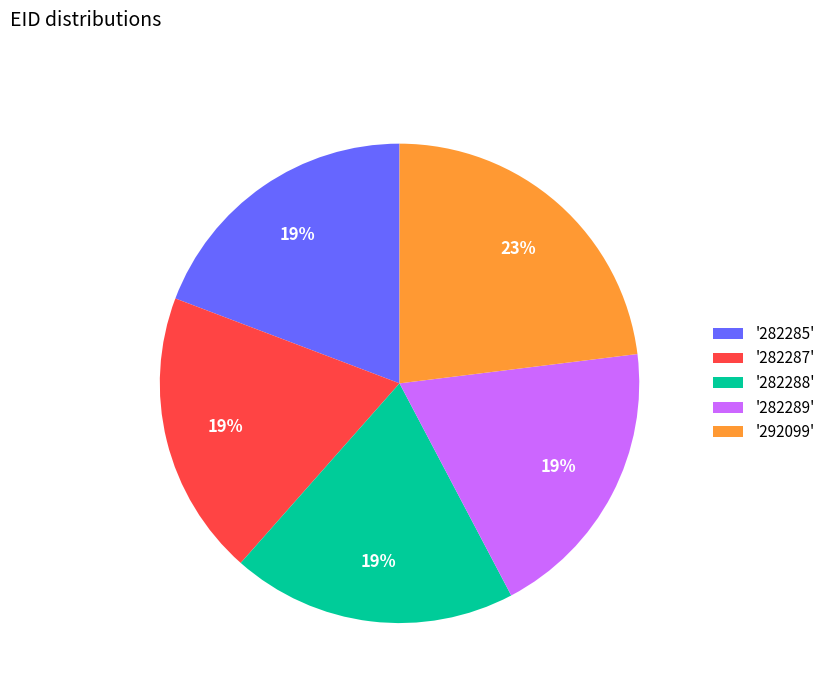

To the nearest percent, what is the average slice percentage?

20%